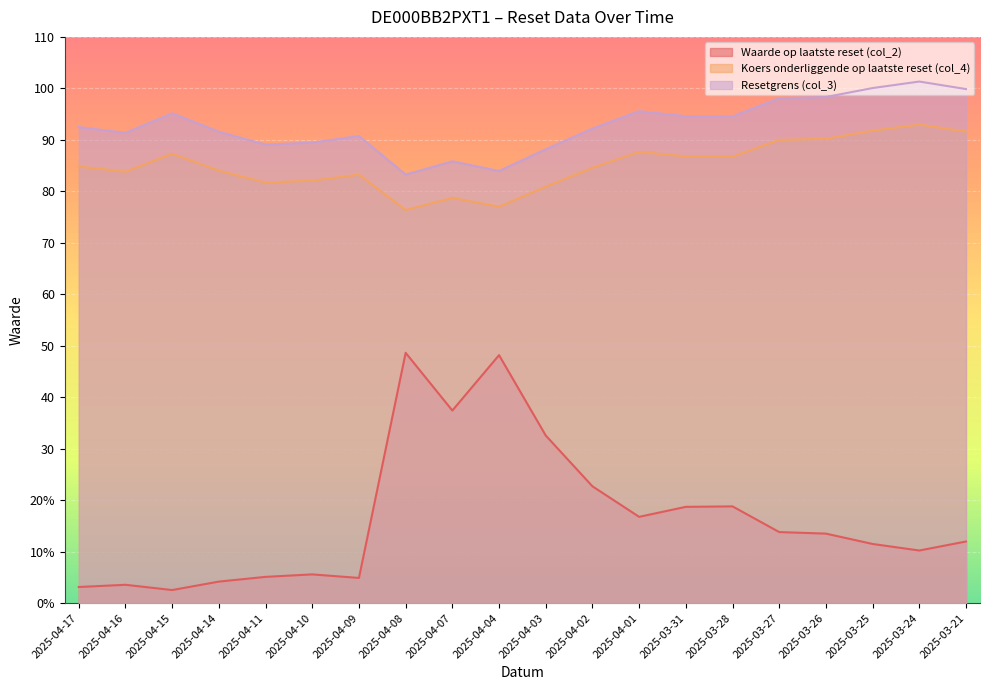

True or false: Resetgrens (col_3) and Koers onderliggende op laatste reset (col_4) intersect in this chart.

False